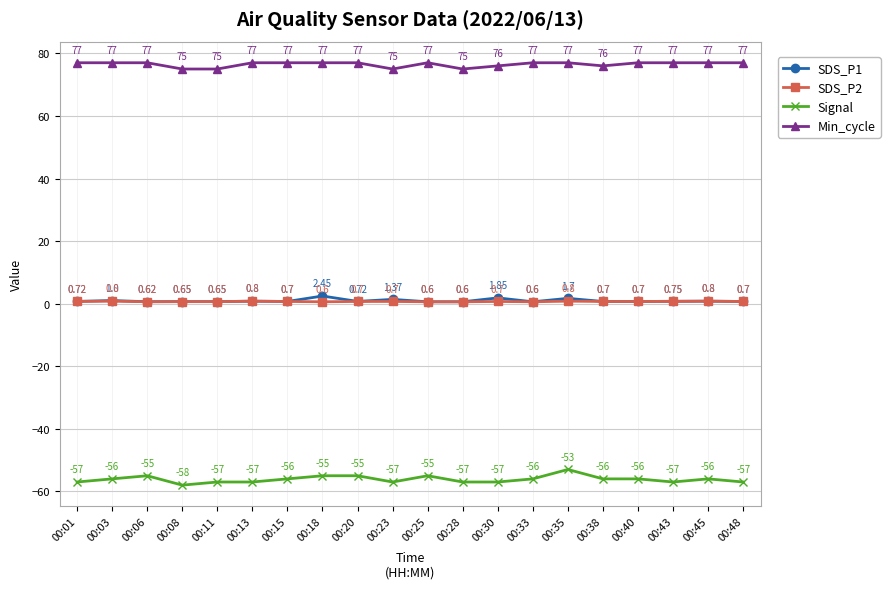

Is the value of Min_cycle at 00:48 greater than the value of SDS_P2 at 00:01?

Yes